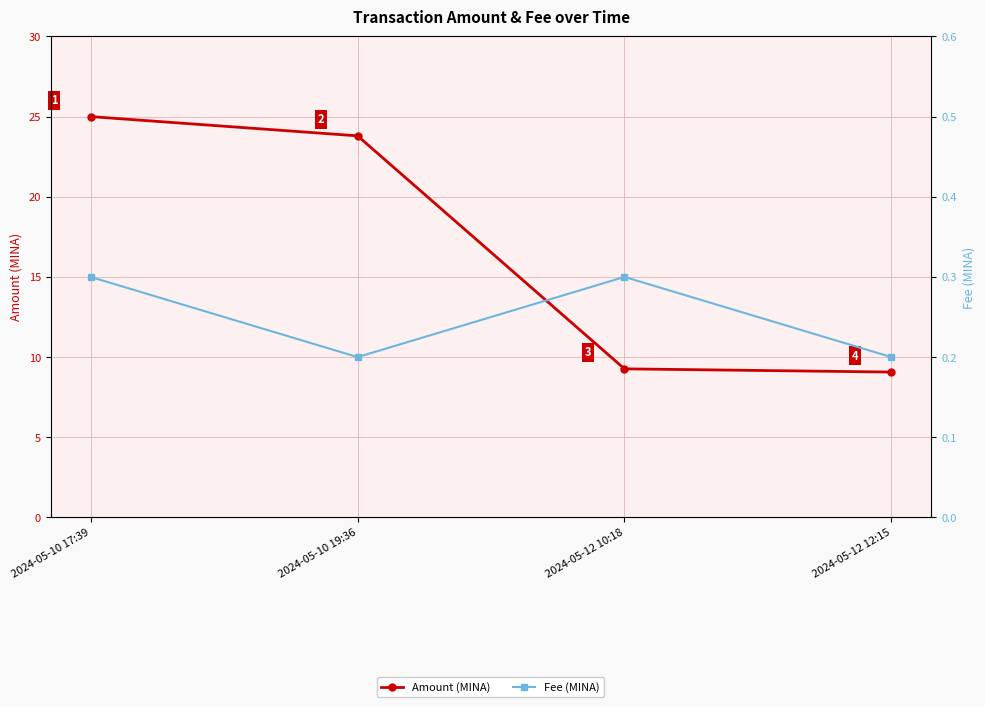

Rank the series by their average value, from highest to lowest.

Amount (MINA), Fee (MINA)